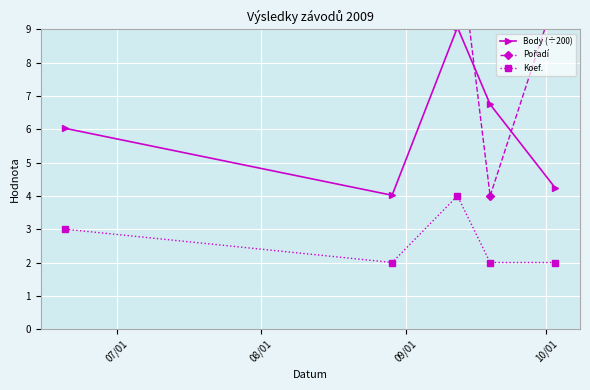

List the series in order of their overall mean, highest first.

Pořadí, Body (÷200), Koef.